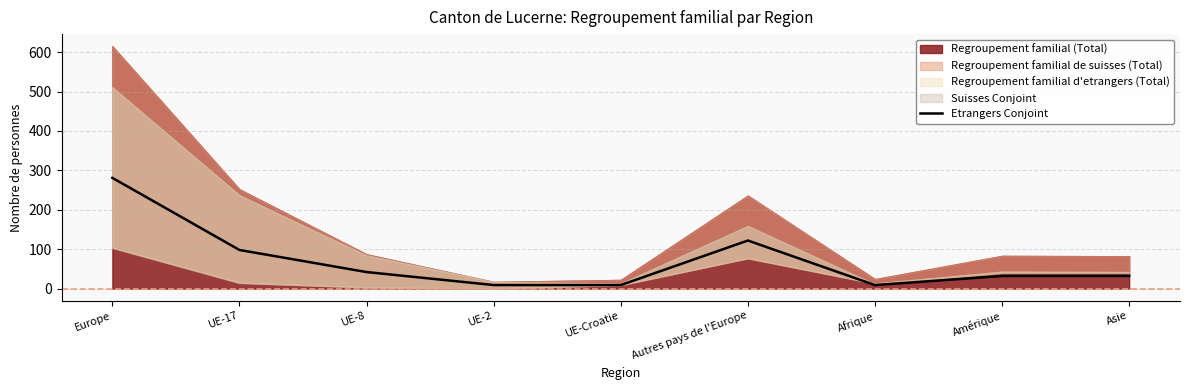

At which label does the data first exceed 32?

Europe